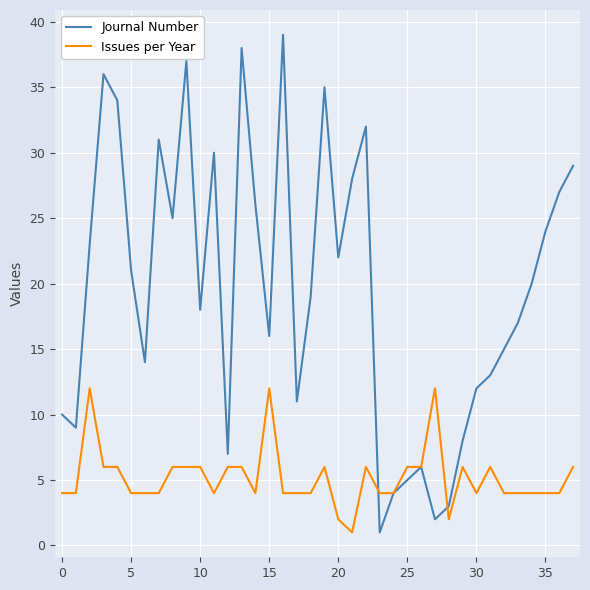

Which series has the largest total across all categories?

Journal Number